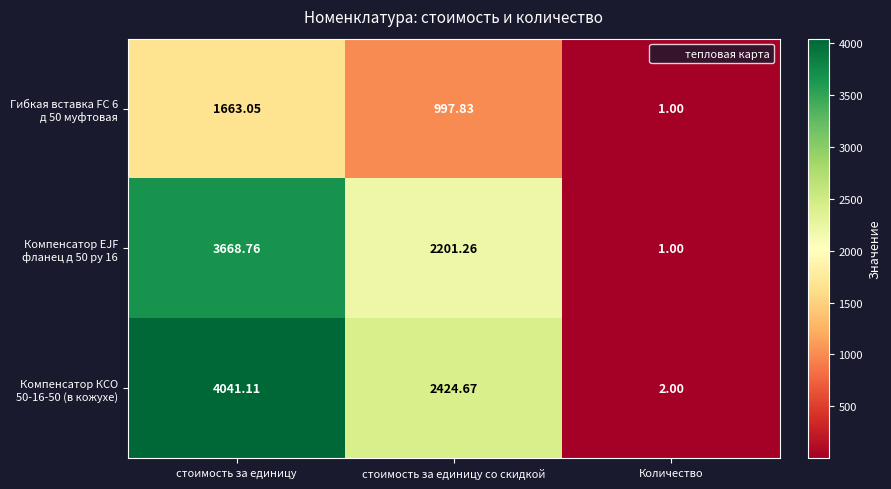

What is the spread (max minus min) of values at стоимость за единицу со скидкой?

1426.8